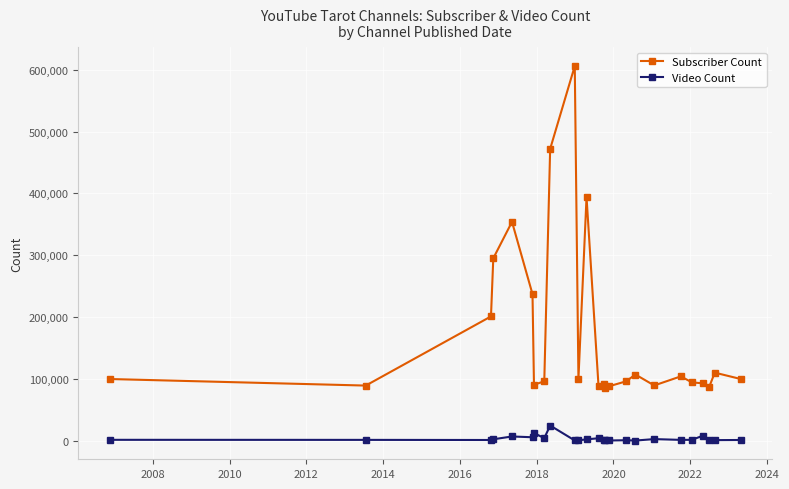

List the series in order of their peak value, lowest first.

Video Count, Subscriber Count